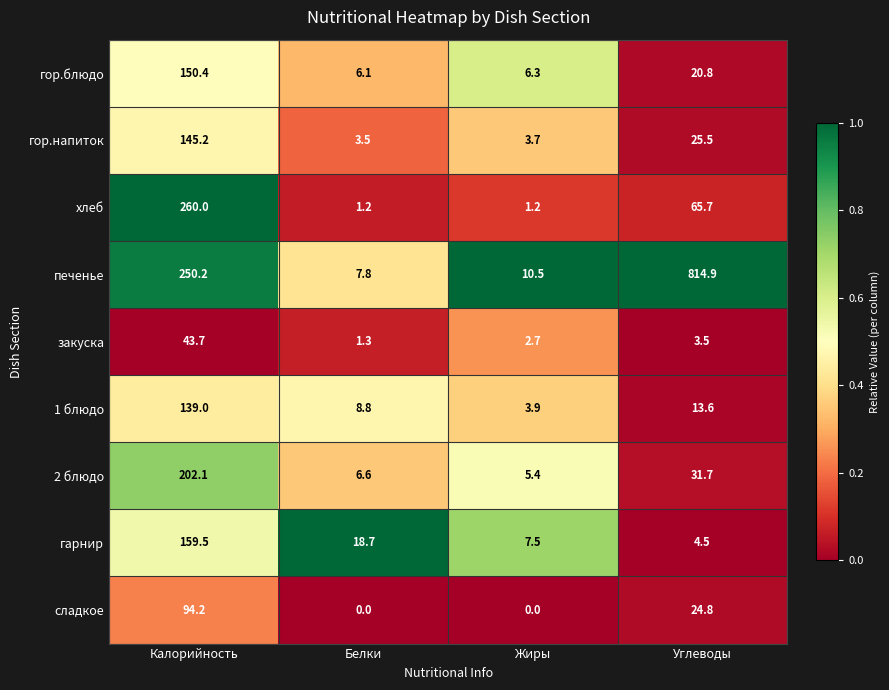

What is the difference between the maximum and minimum values in the закуска series?

42.4